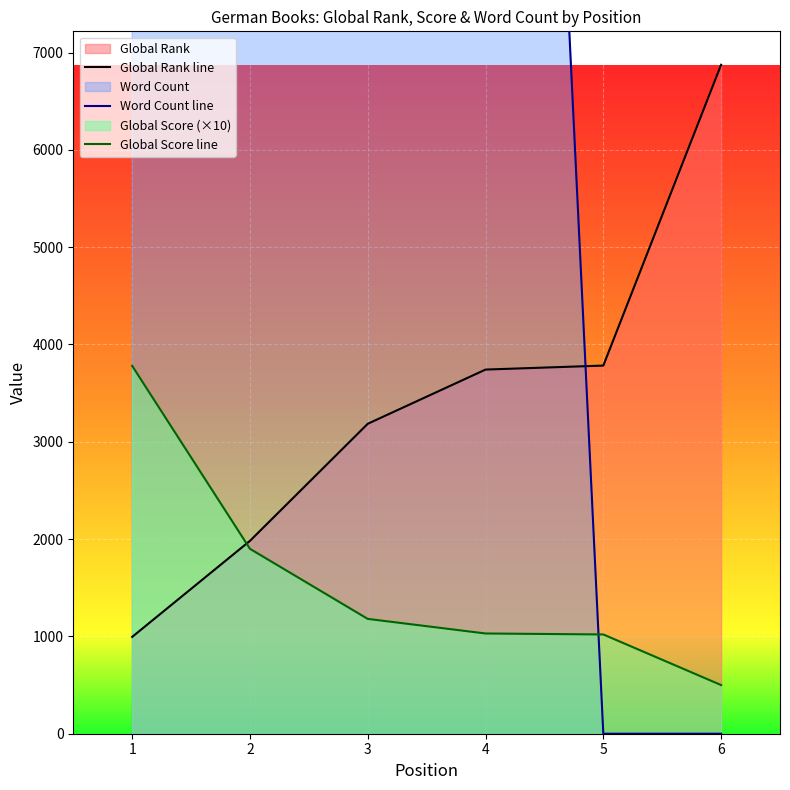

The Word Count line series shows 146000 at 3. True or false?

True